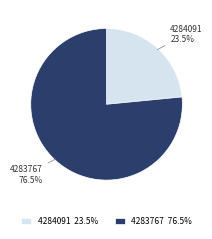

Which category has the biggest portion of the pie?

4283767